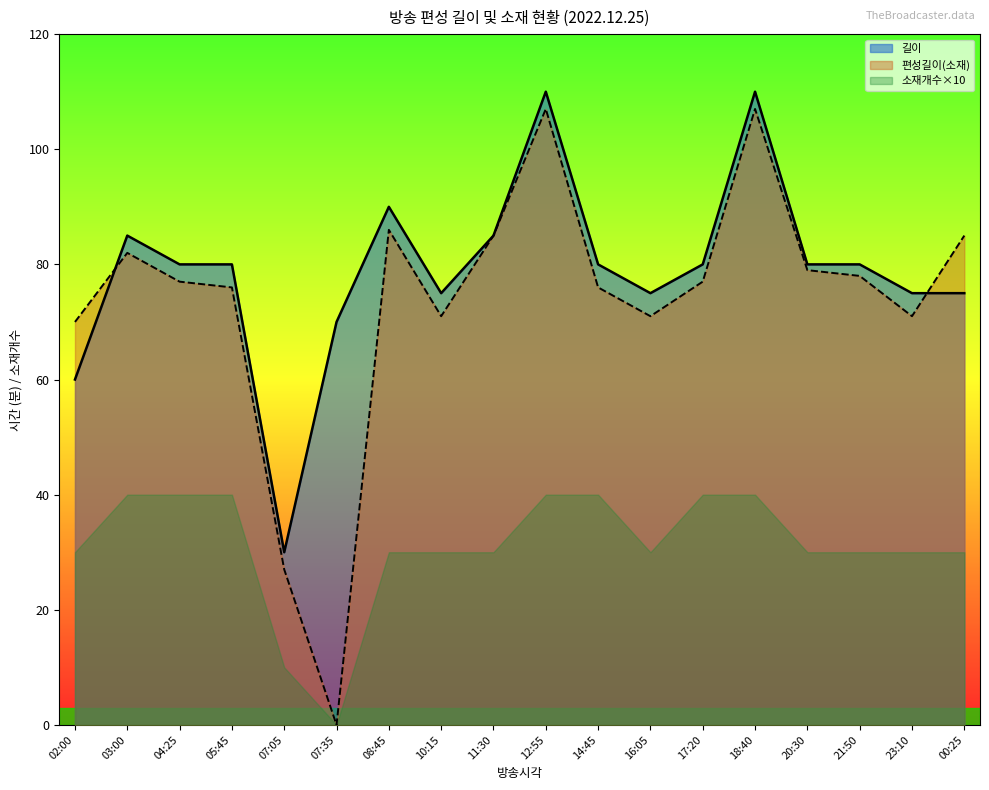

True or false: 소재개수×10 and 길이 intersect in this chart.

False